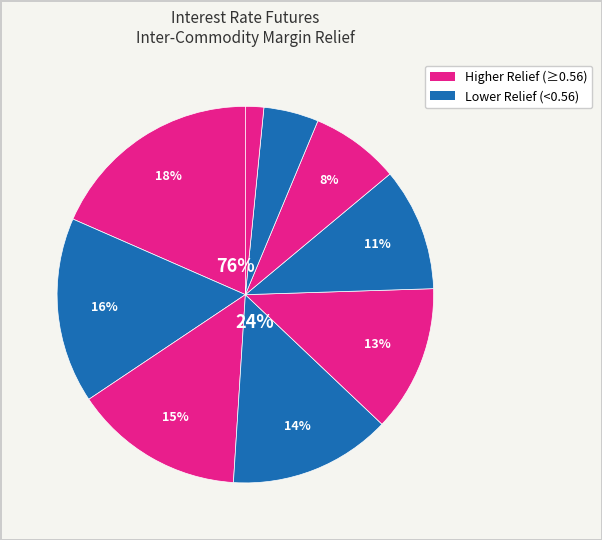

To the nearest percent, what is the difference between the largest and smallest slice percentages?

17%